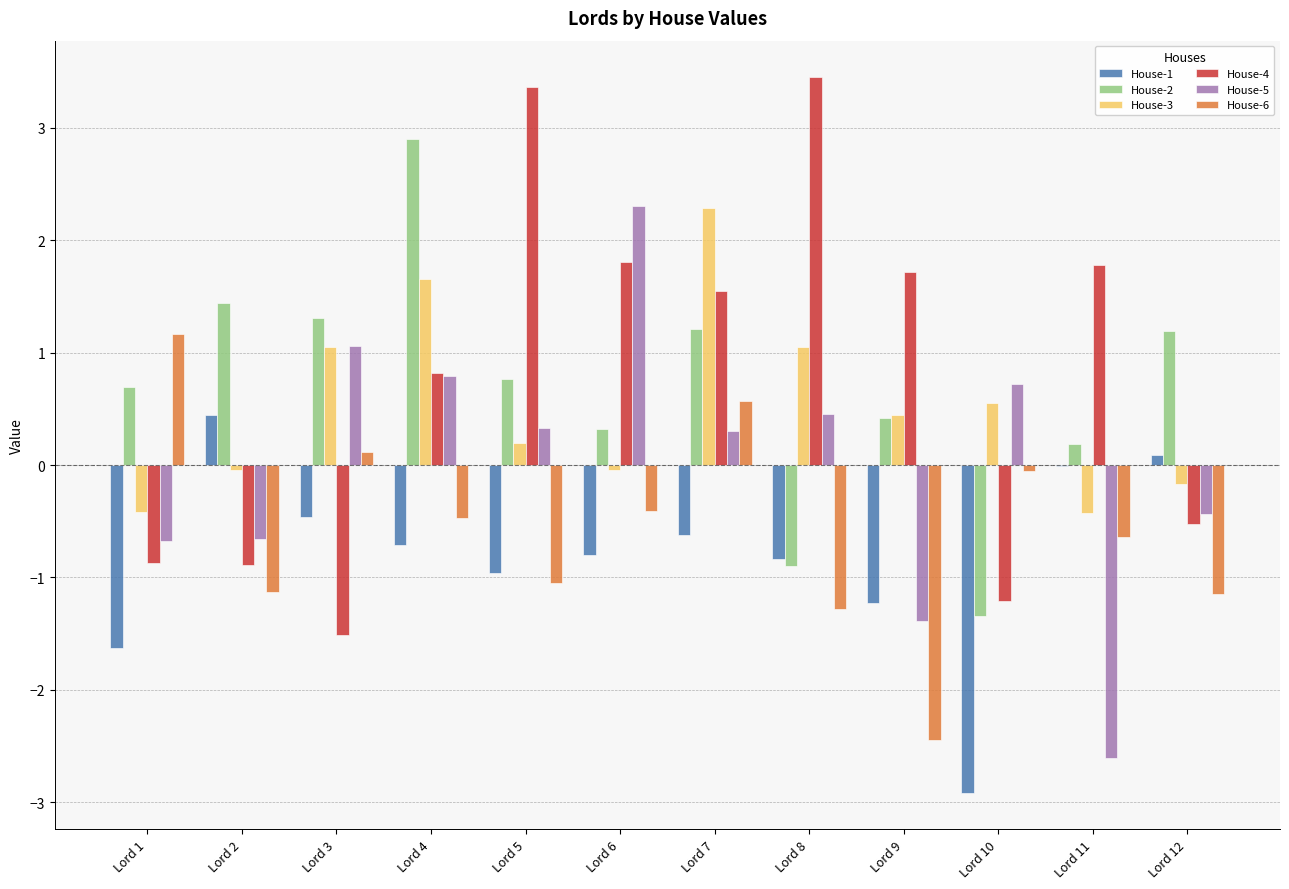

How many positive values does the House-3 series have?

7